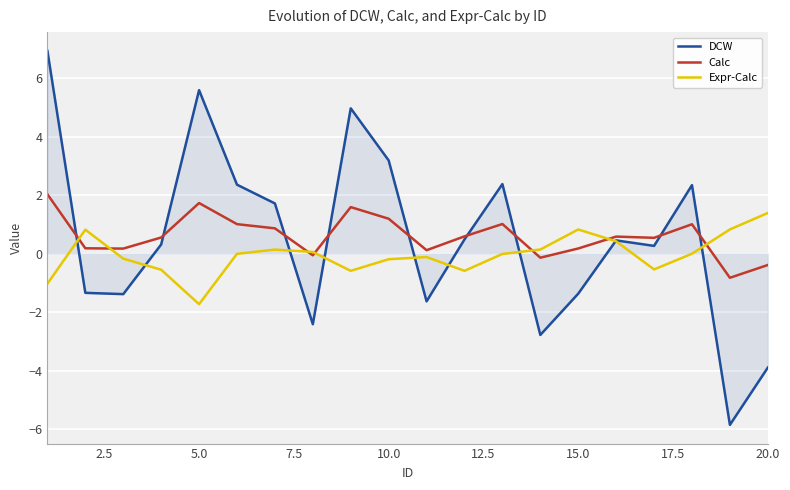

What is the minimum value shown in the chart?

-5.8